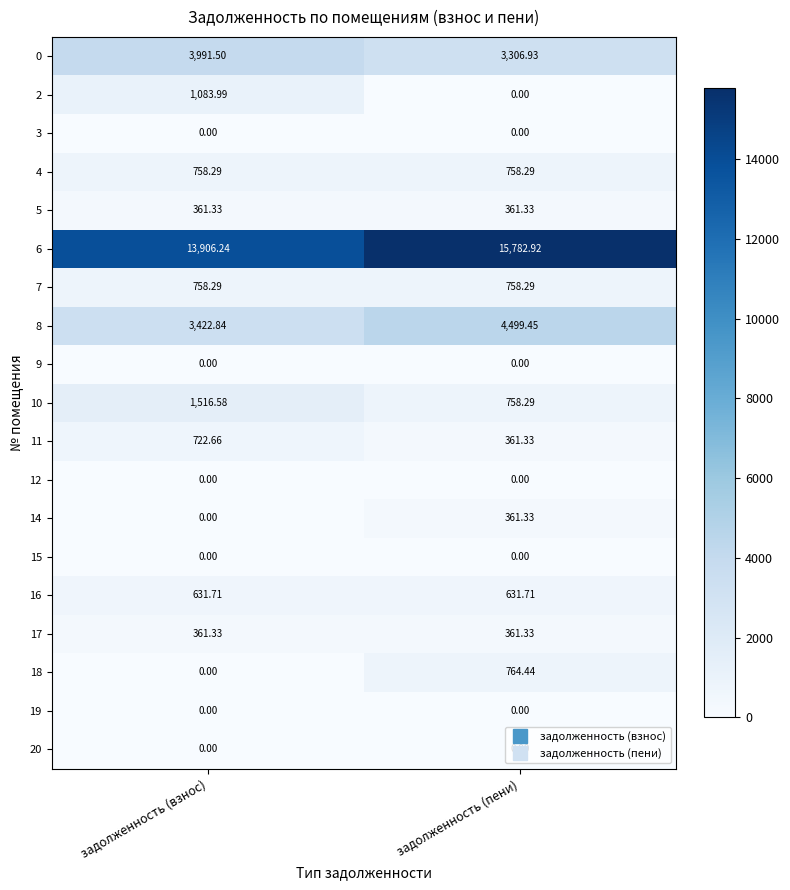

Between задолженность (взнос) and задолженность (пени), which series saw the biggest shift?

6